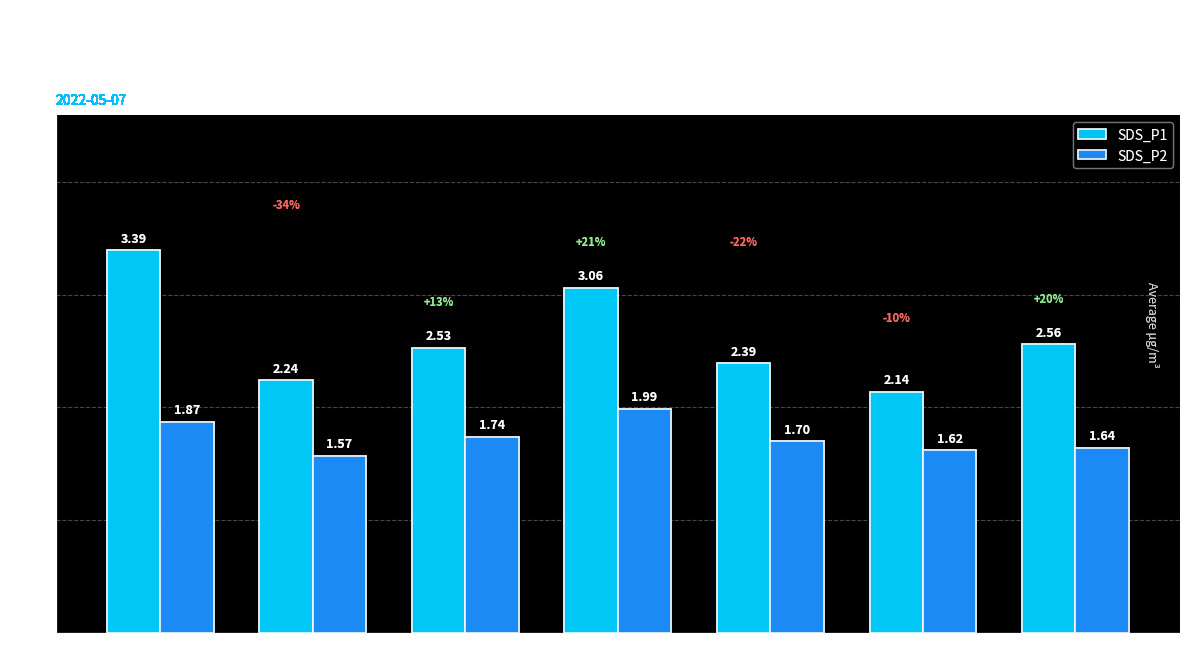

True or false: SDS_P1 has a value of 1.0 at 01:00.

False